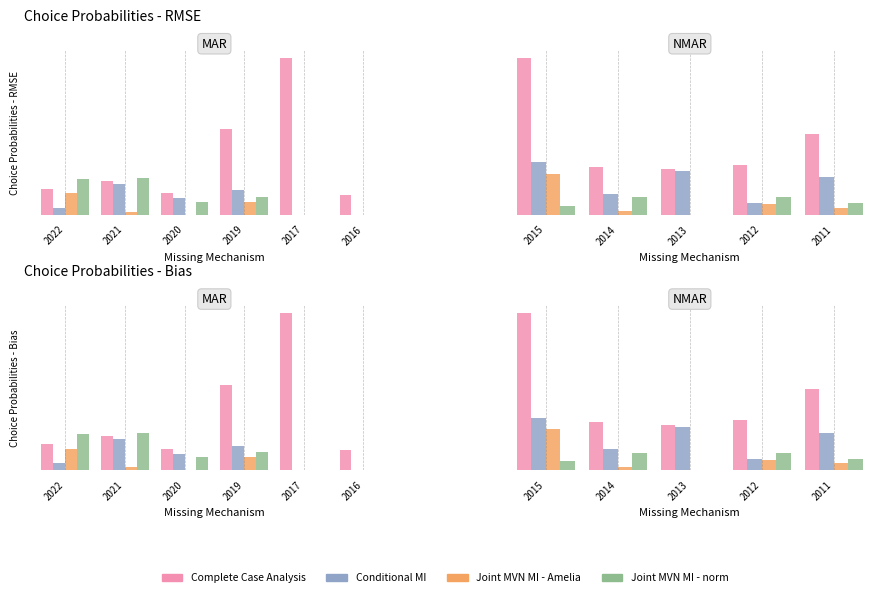

How many groups of bars are there?

5